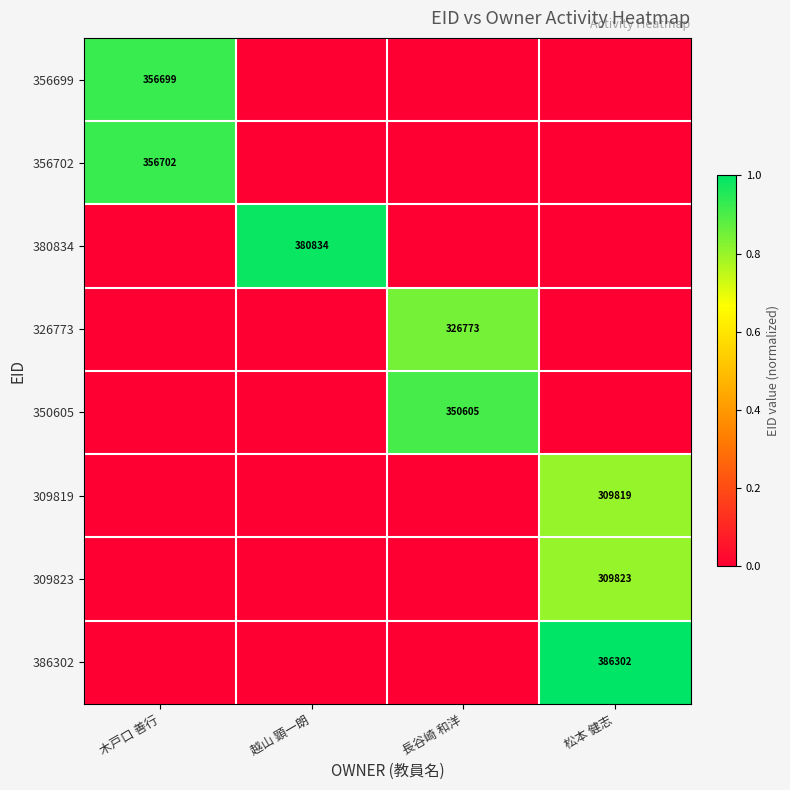

Is it true that 309819 equals 309819 at 松本 健志?

True